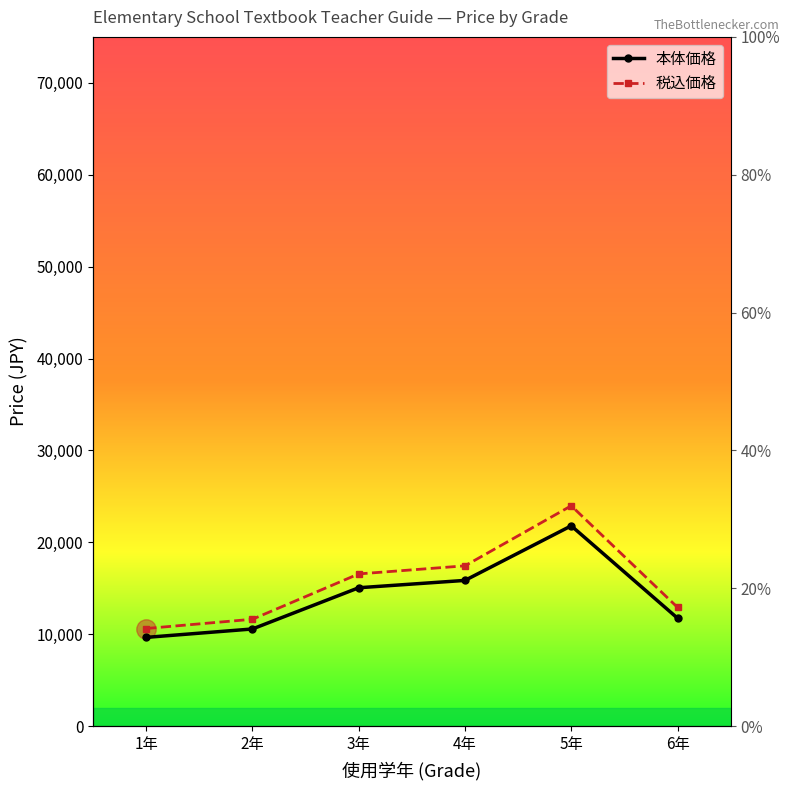

Reading right to left, transcribe all the data shown in this chart.

本体価格: 11750.0	21800.0	15860.0	15060.0	10575.0	9660.0
税込価格: 12925.0	23980.0	17446.0	16566.0	11632.5	10626.0